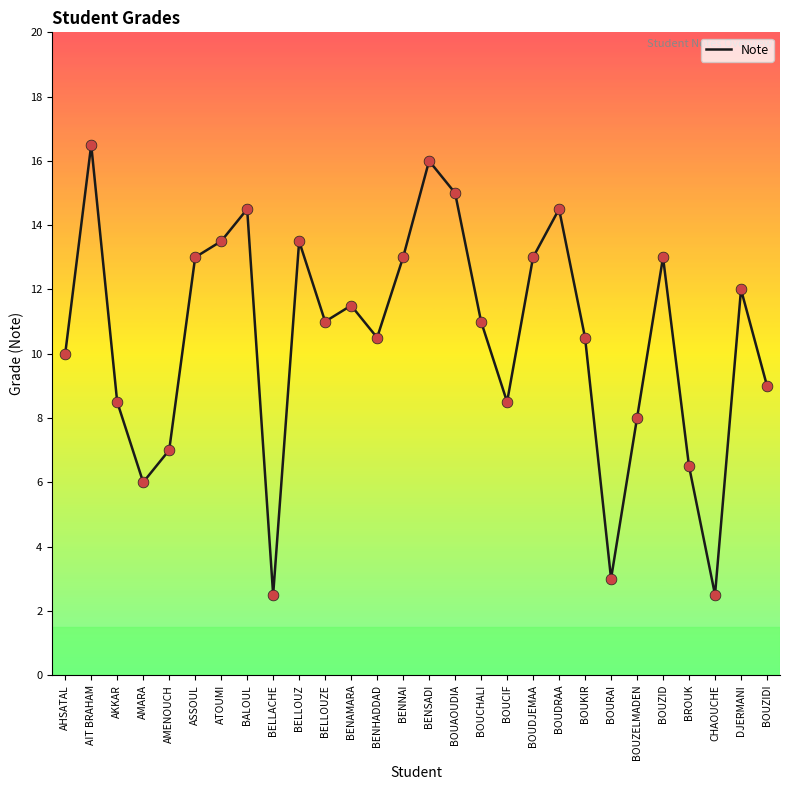

What is the change in value from BELLACHE to BOUCIF?

+6.0